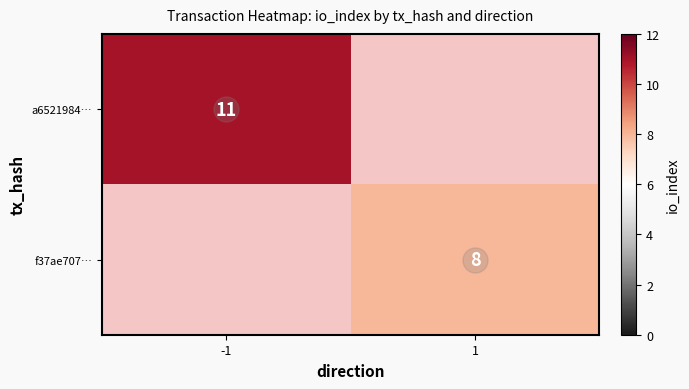

True or false: f37ae707… has a value of 8 at 1.

True